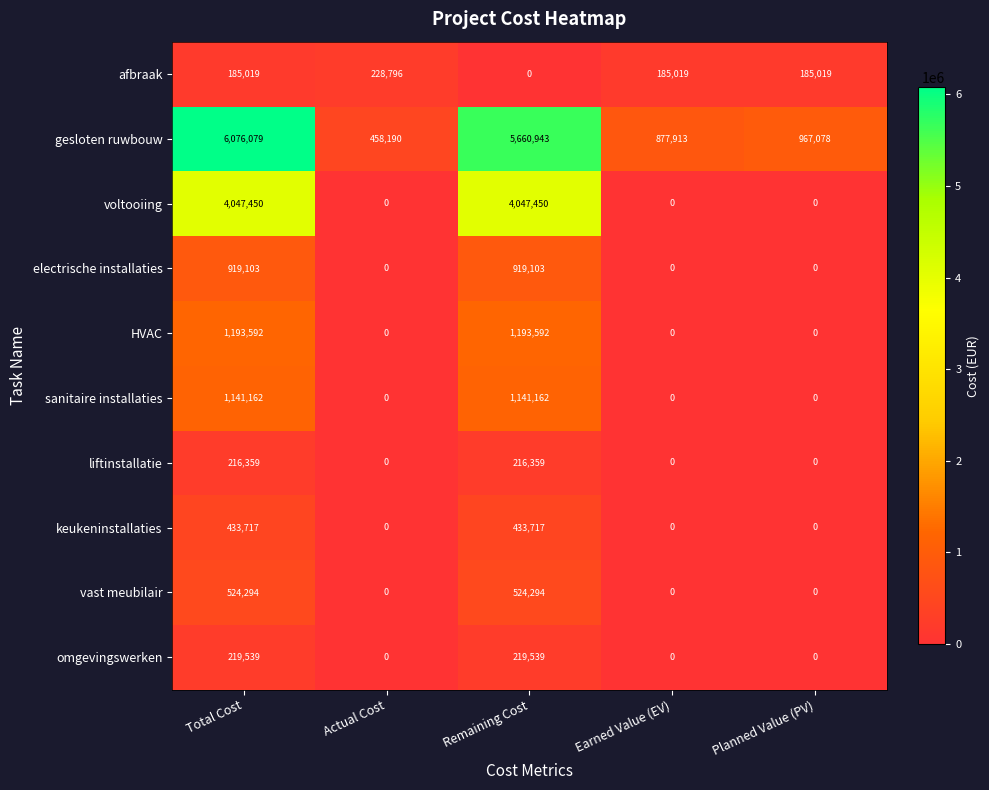

How many distinct data groups are displayed?

10